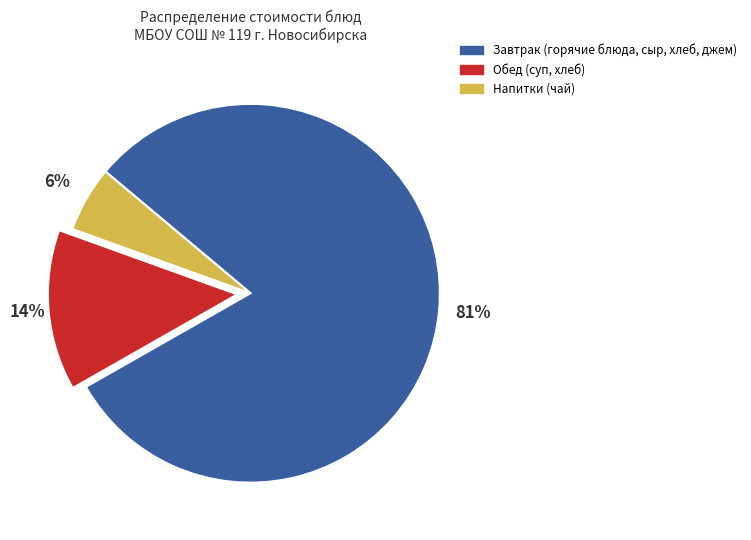

Between Напитки (чай) and Завтрак (горячие блюда, сыр, хлеб, джем), which is larger?

Завтрак (горячие блюда, сыр, хлеб, джем)